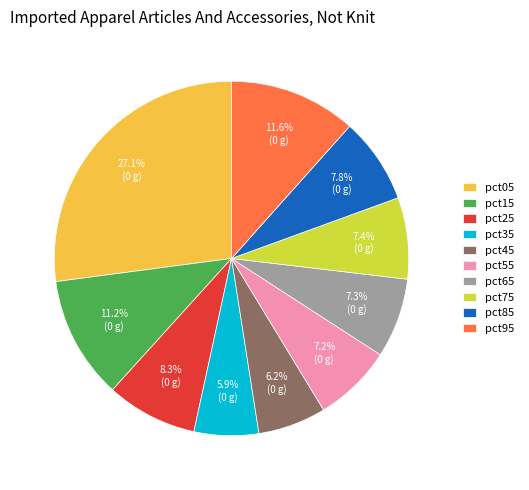

To the nearest percent, what portion does pct75 represent?

7%